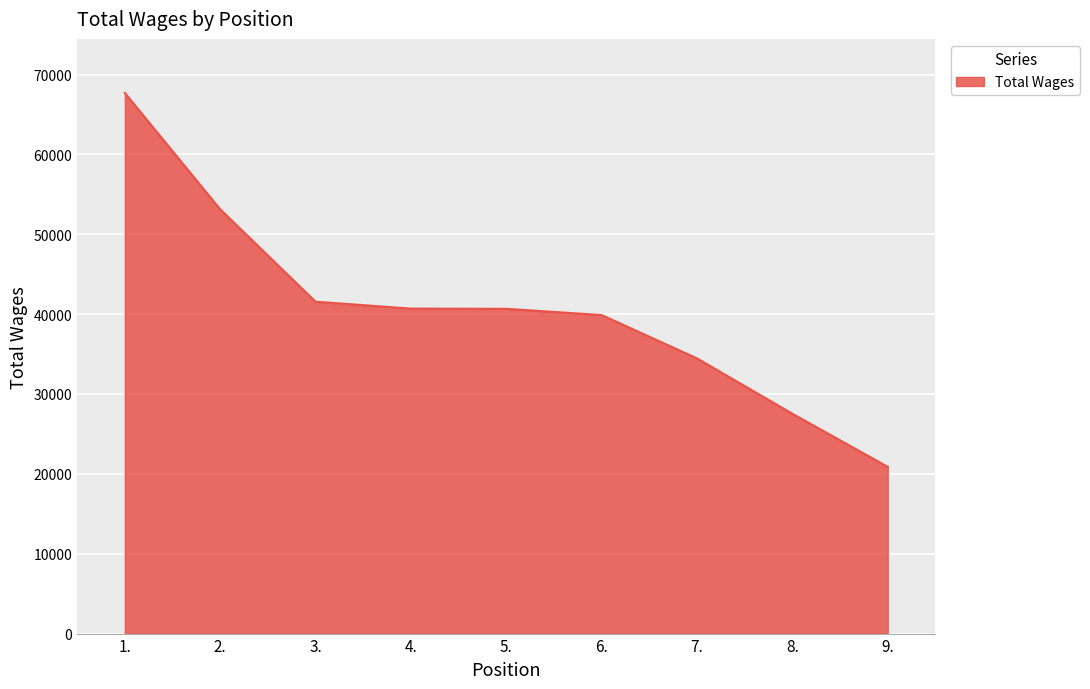

The value at 7. is 34460. True or false?

True